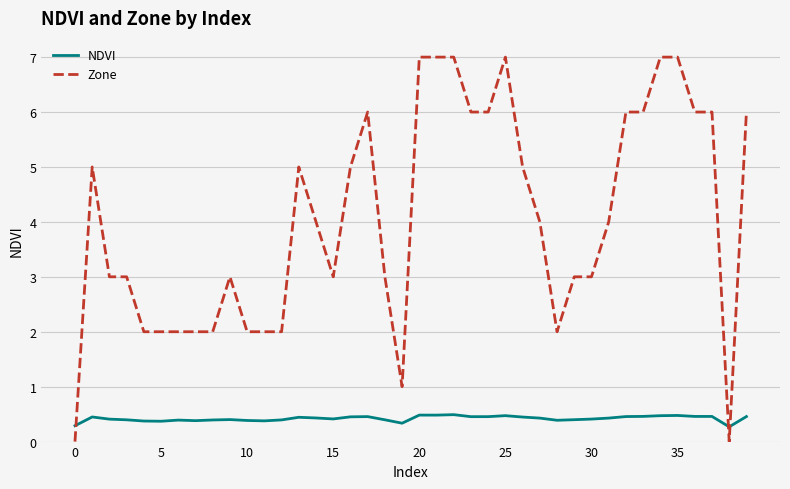

What is the difference between the second highest and second lowest values in the NDVI series?

0.2